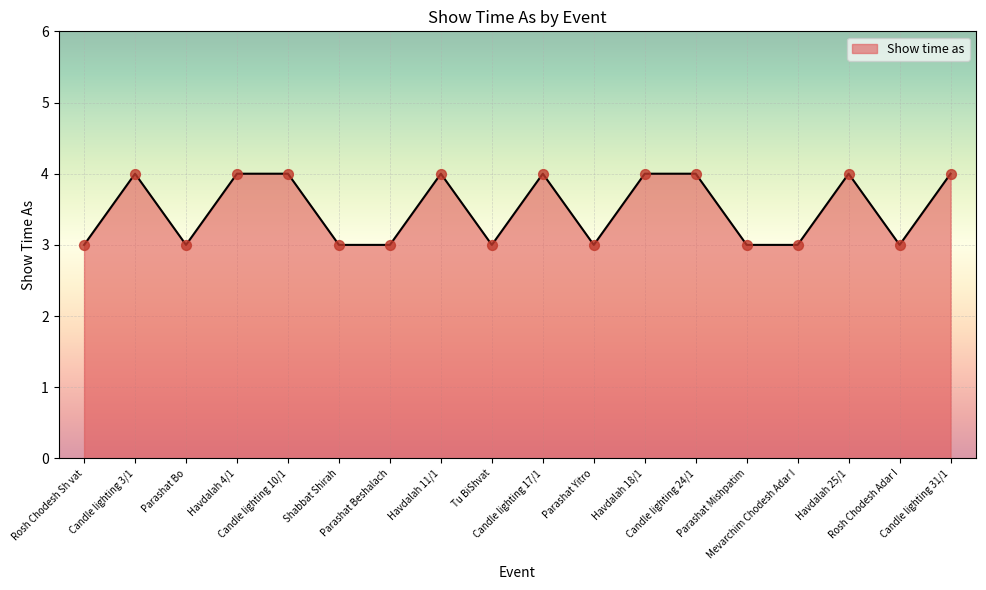

Which has a higher value, Parashat Mishpatim or Havdalah 4/1?

Havdalah 4/1